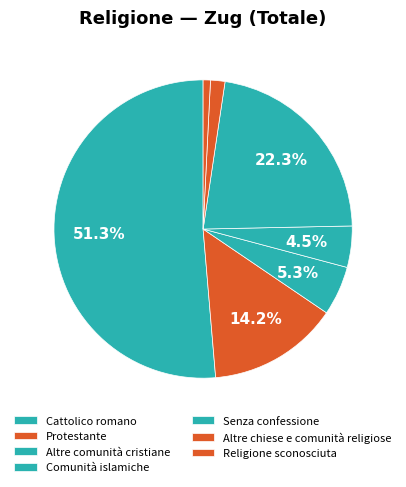

What is the ratio of the value at Altre comunità cristiane to the value at Protestante?

0.4